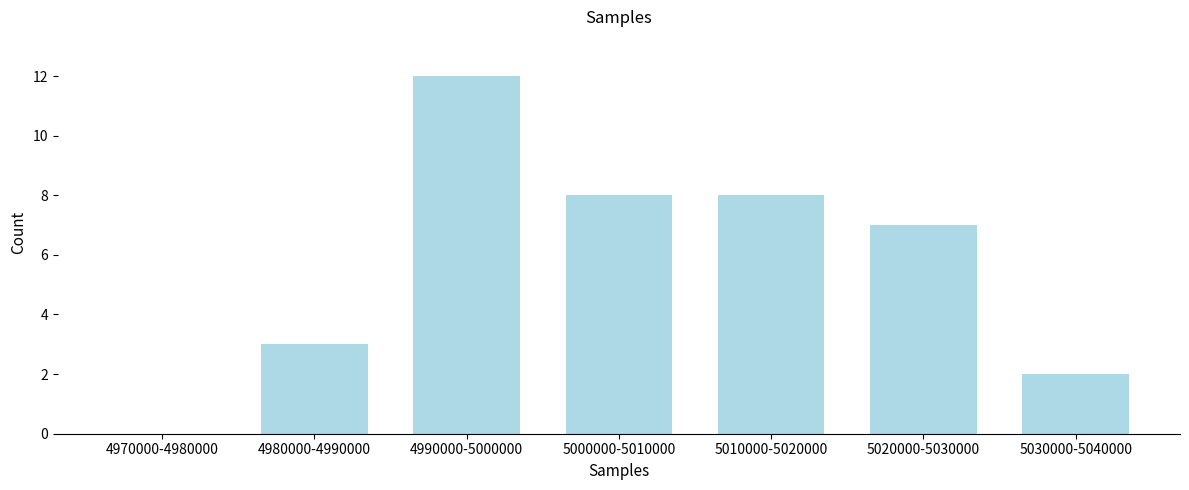

Reading right to left, extract all data points from this chart.

5030000-5040000=2	5020000-5030000=7	5010000-5020000=8	5000000-5010000=8	4990000-5000000=12	4980000-4990000=3	4970000-4980000=0